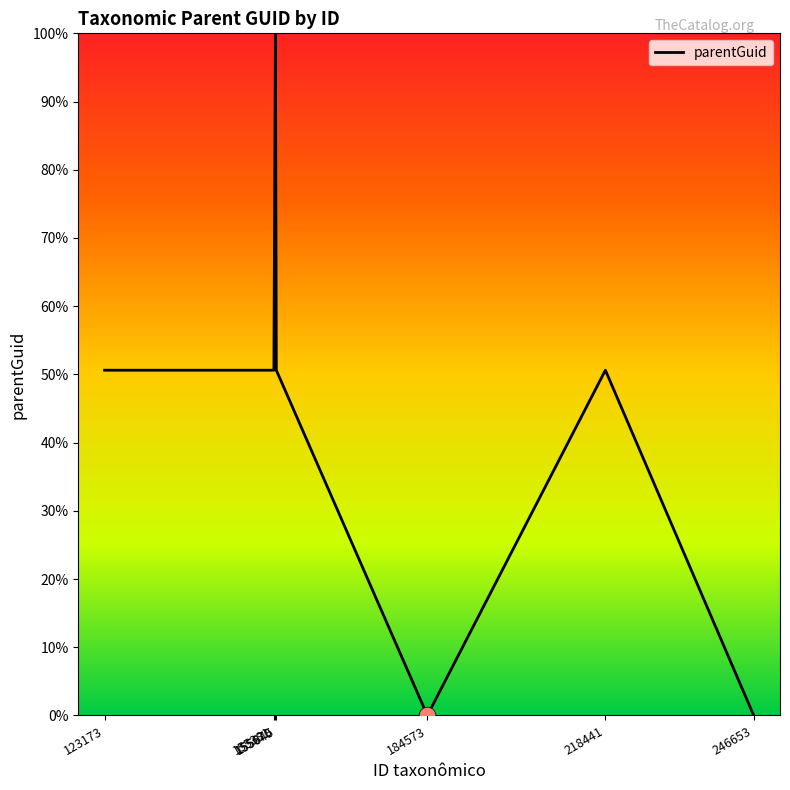

Reading right to left, list all the values displayed in this chart.

0.0	50.6	0.0	50.6	100.0	50.6	50.6